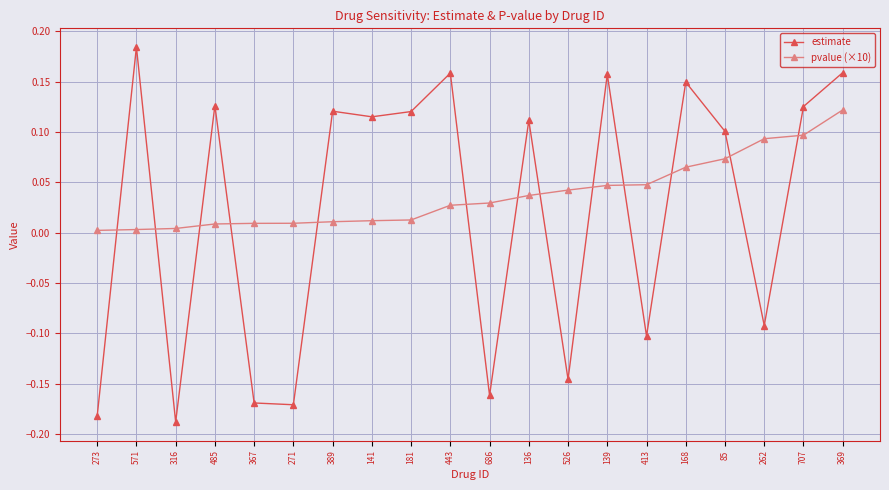

Which category has the lowest value across all series?

316